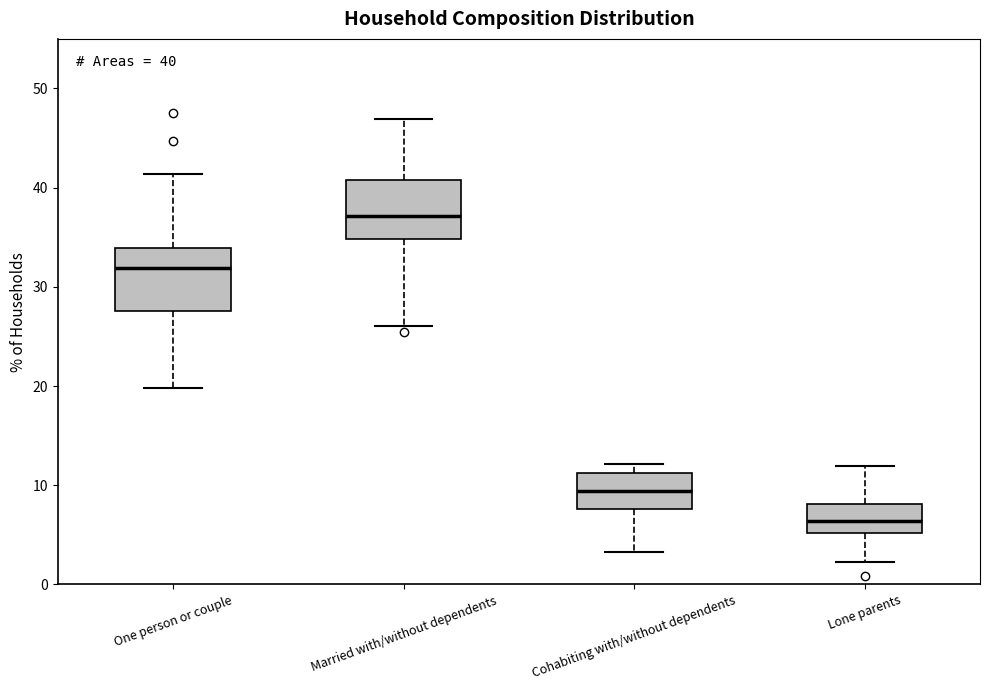

Which box's median line is the highest?

Married with/without dependents